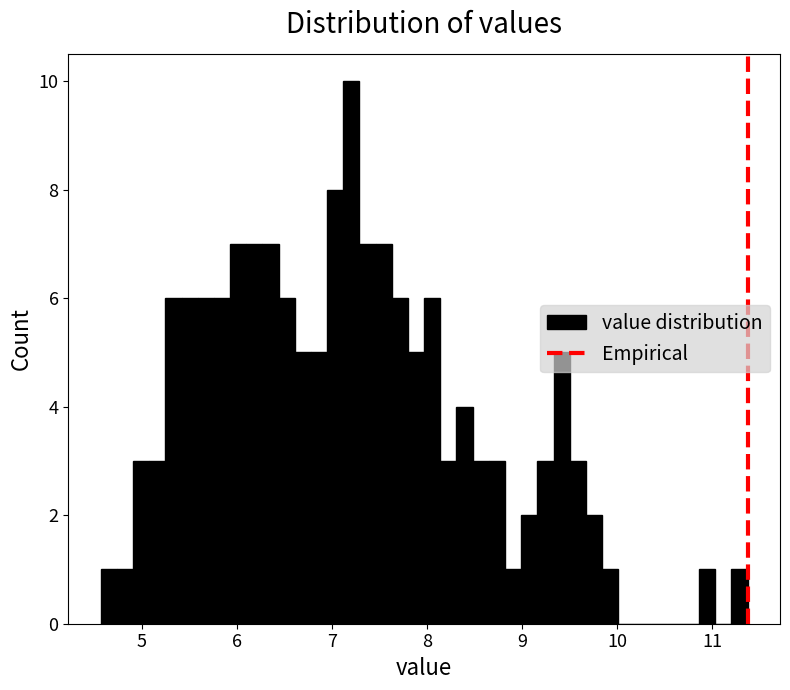

Around what value on the x-axis is the tallest bar? Give the approximate position of its centre, as read against the axis.

7.2